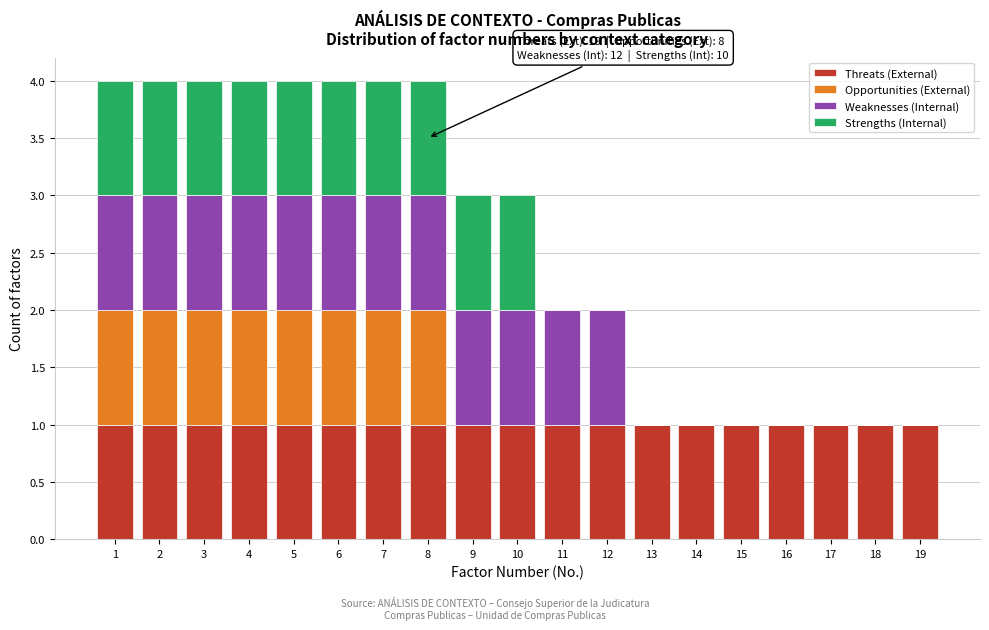

What is the total value across all series at 7?

4